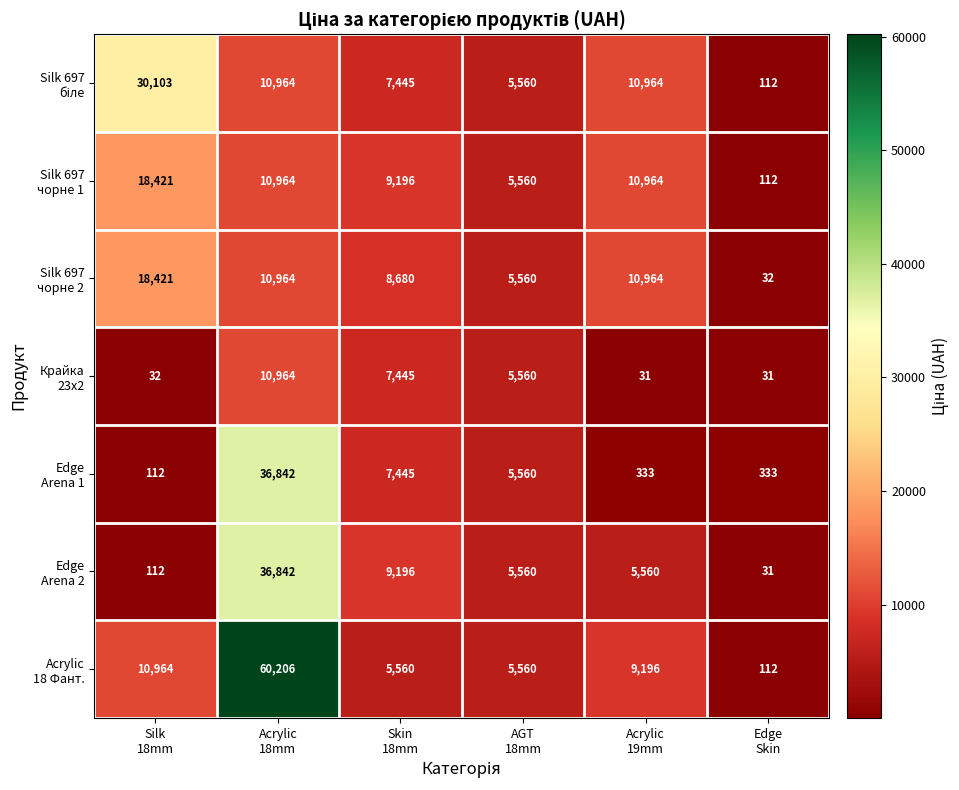

What is the greatest value displayed?

60206